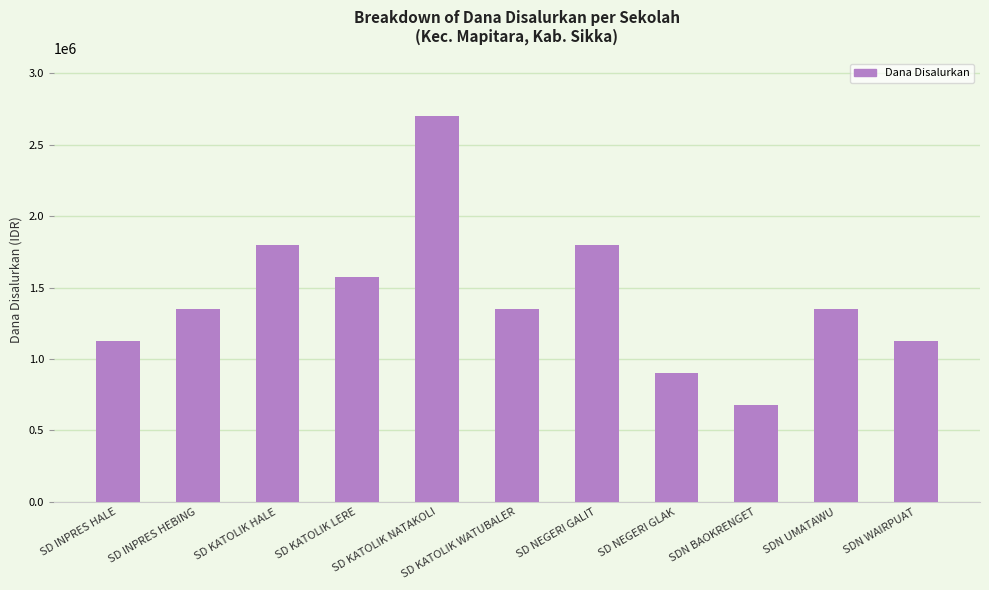

Reading left to right, transcribe all the data shown in this chart.

SD INPRES HALE=1125000	SD INPRES HEBING=1350000	SD KATOLIK HALE=1800000	SD KATOLIK LERE=1575000	SD KATOLIK NATAKOLI=2700000	SD KATOLIK WATUBALER=1350000	SD NEGERI GALIT=1800000	SD NEGERI GLAK=900000	SDN BAOKRENGET=675000	SDN UMATAWU=1350000	SDN WAIRPUAT=1125000